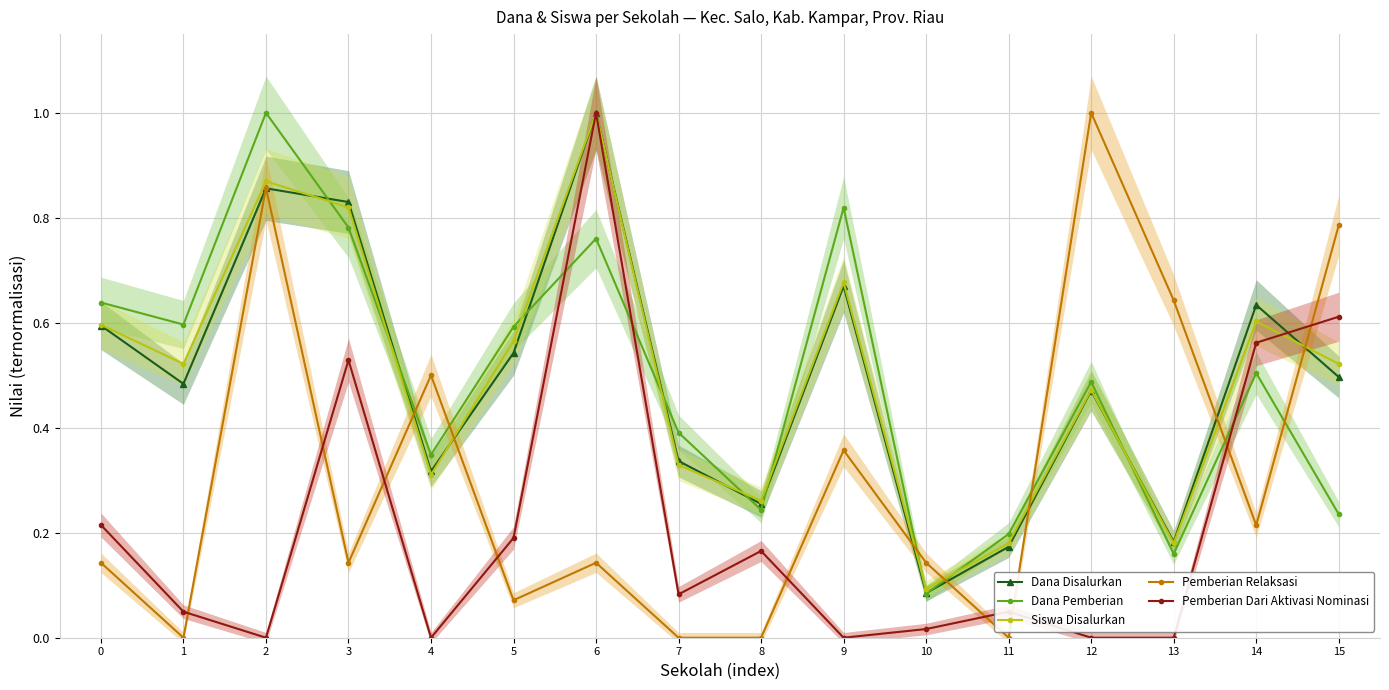

Which category has the lowest value in the Pemberian Dari Aktivasi Nominasi series?

2